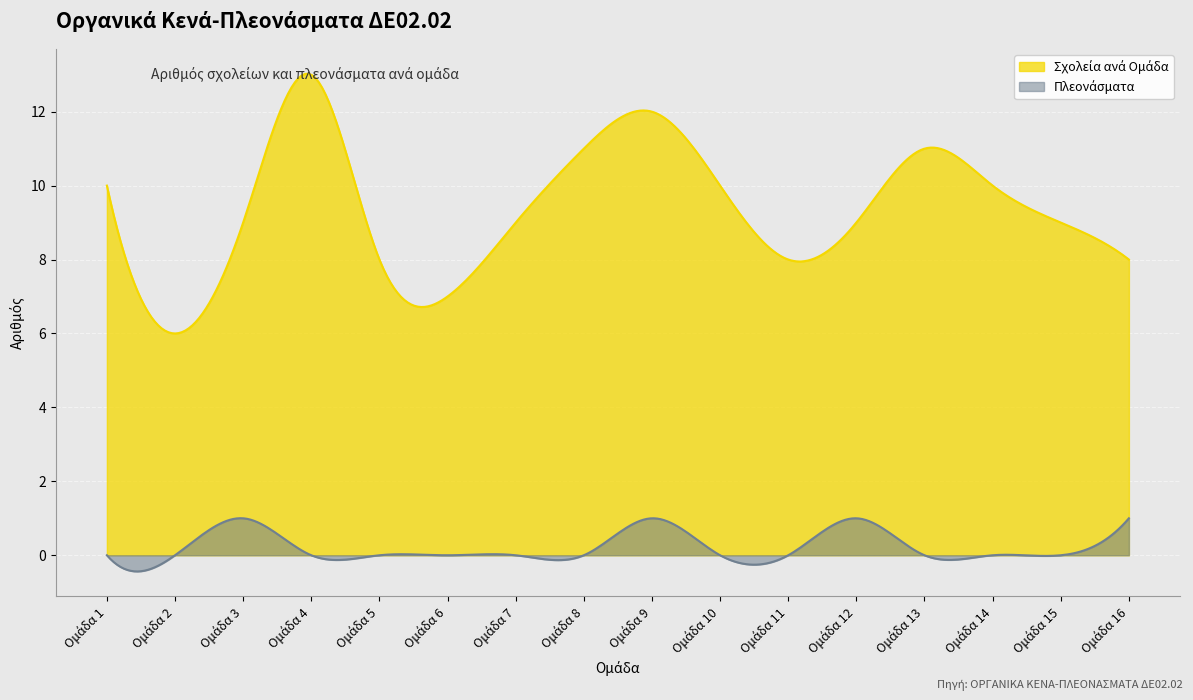

Reading left to right, list all the values displayed in this chart.

Σχολεία ανά Ομάδα: 1=10	2=6	3=9	4=13	5=8	6=7	7=9	8=11	9=12	10=10	11=8	12=9	13=11	14=10	15=9	16=8
Πλεονάσματα: 1=0	2=0	3=1	4=0	5=0	6=0	7=0	8=0	9=1	10=0	11=0	12=1	13=0	14=0	15=0	16=1